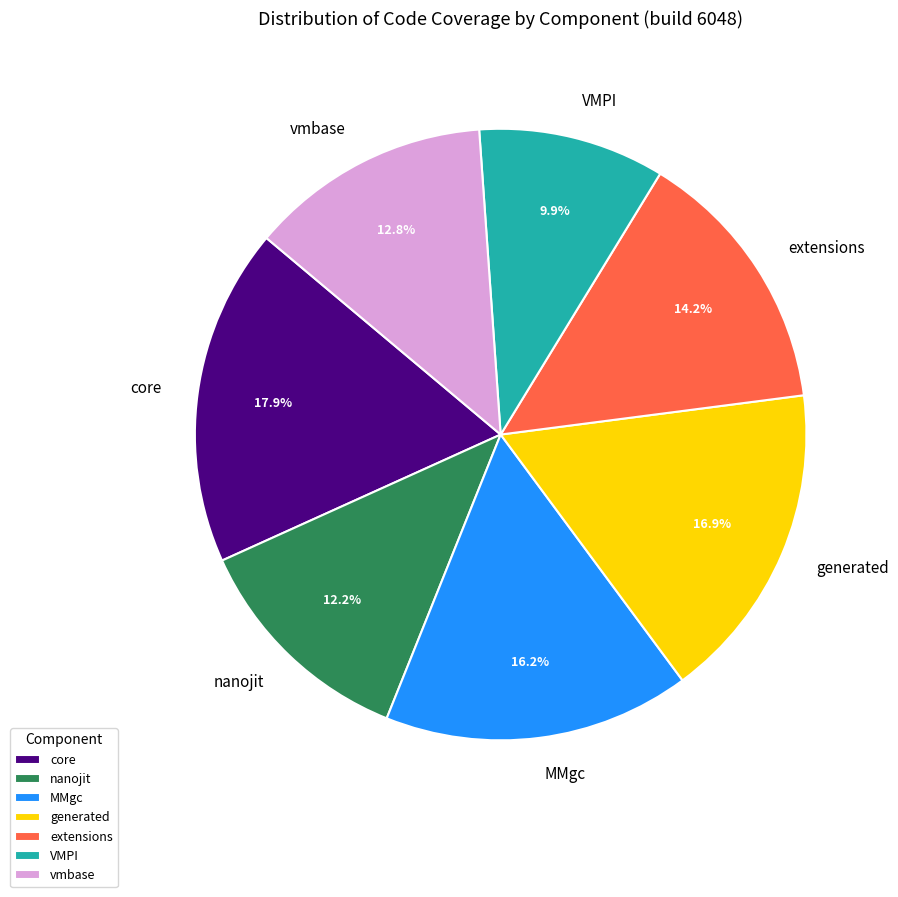

Is there a majority slice in this chart?

No